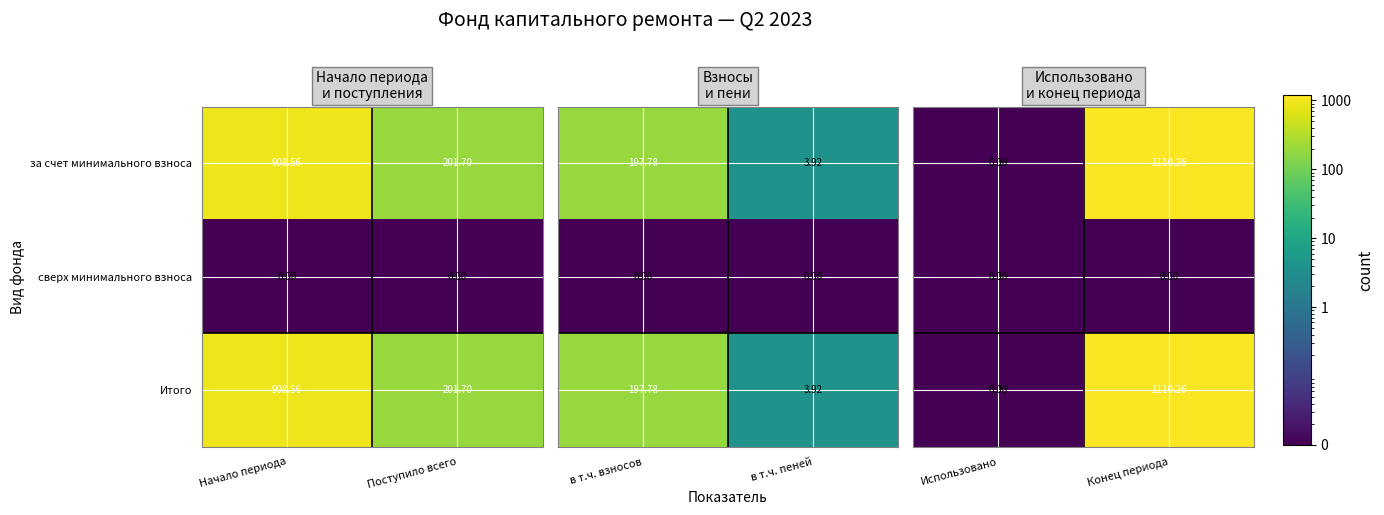

At which label does Итого first exceed 908?

Начало периода